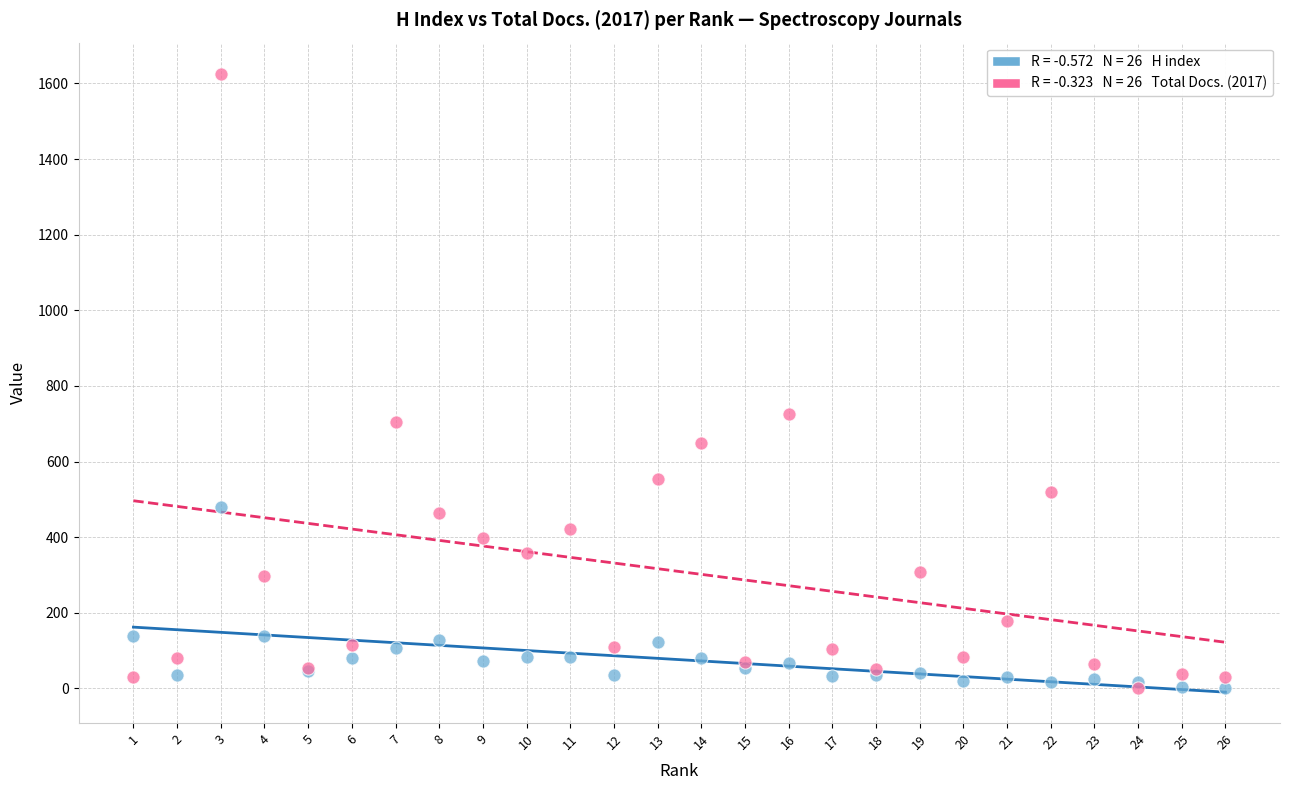

Across all series, what Y value is closest to 814?

726